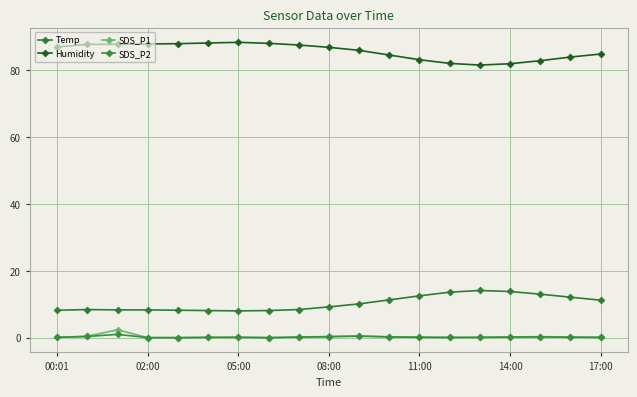

In SDS_P2, how many points are higher than both neighbors (excluding endpoints)?

4